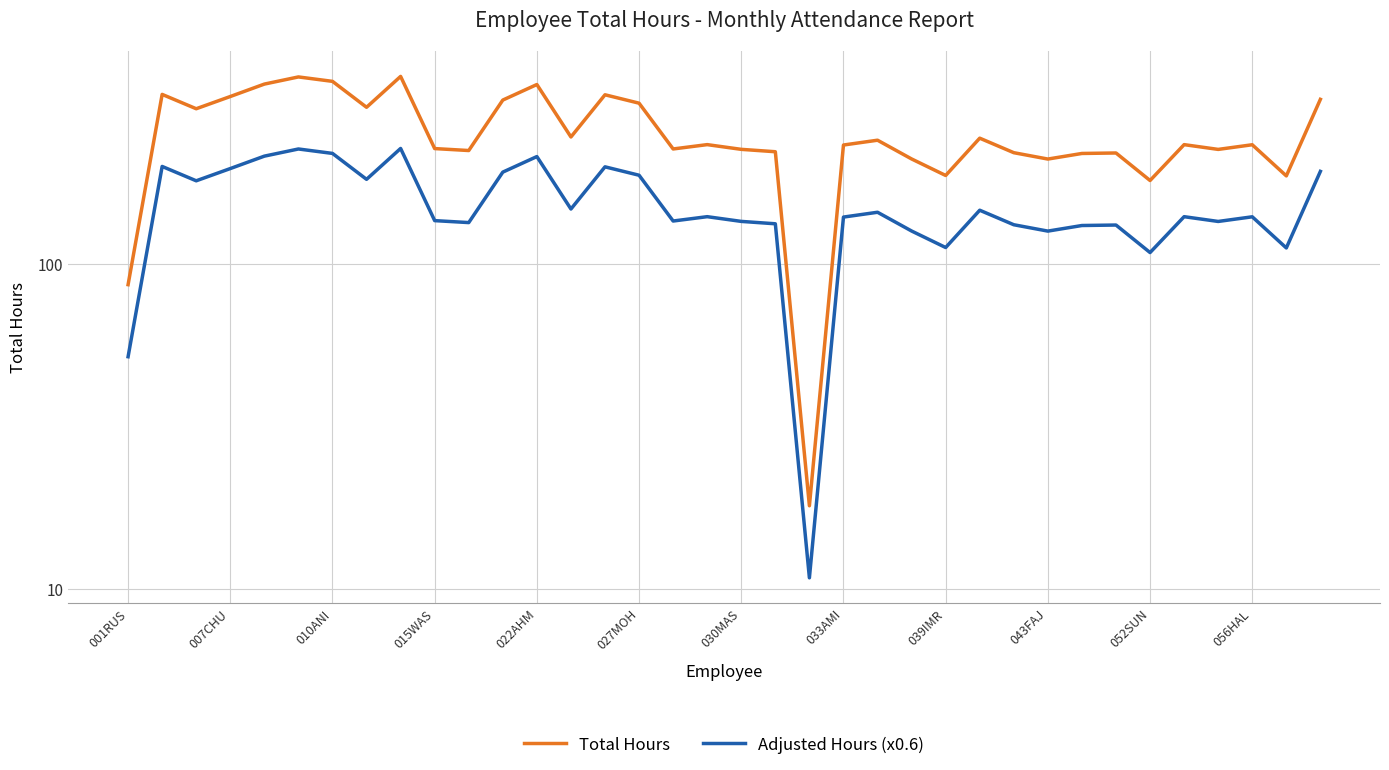

True or false: Adjusted Hours (x0.6) has a value of 97.1 at 14.

False